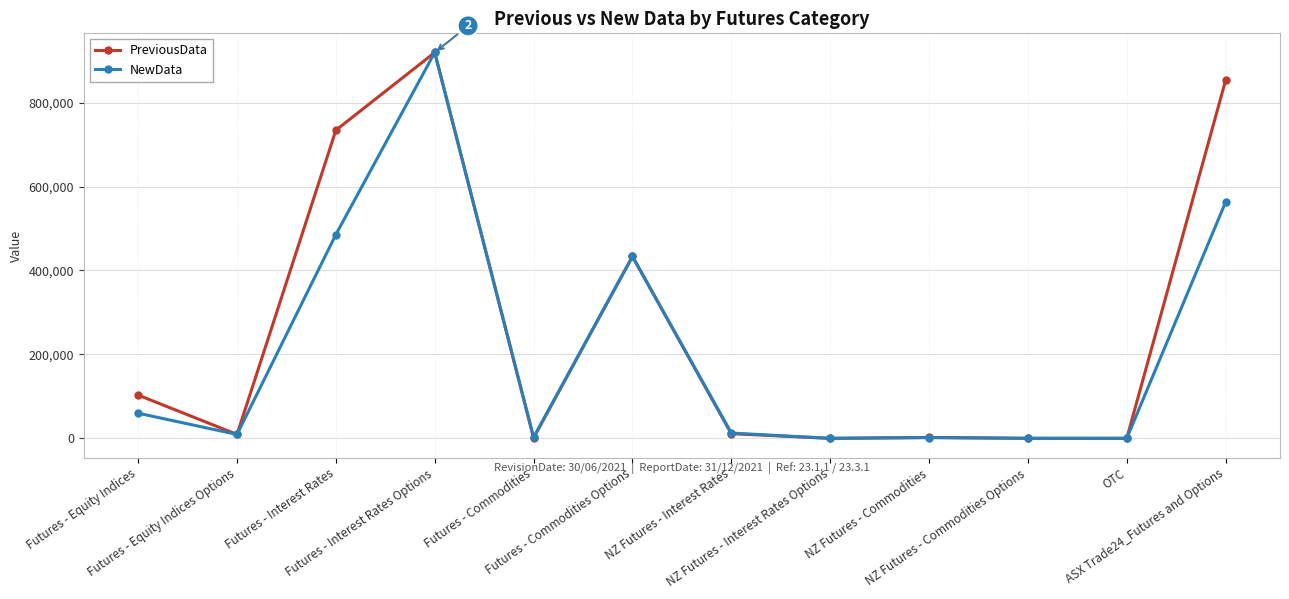

List the series in order of their overall mean, highest first.

PreviousData, NewData